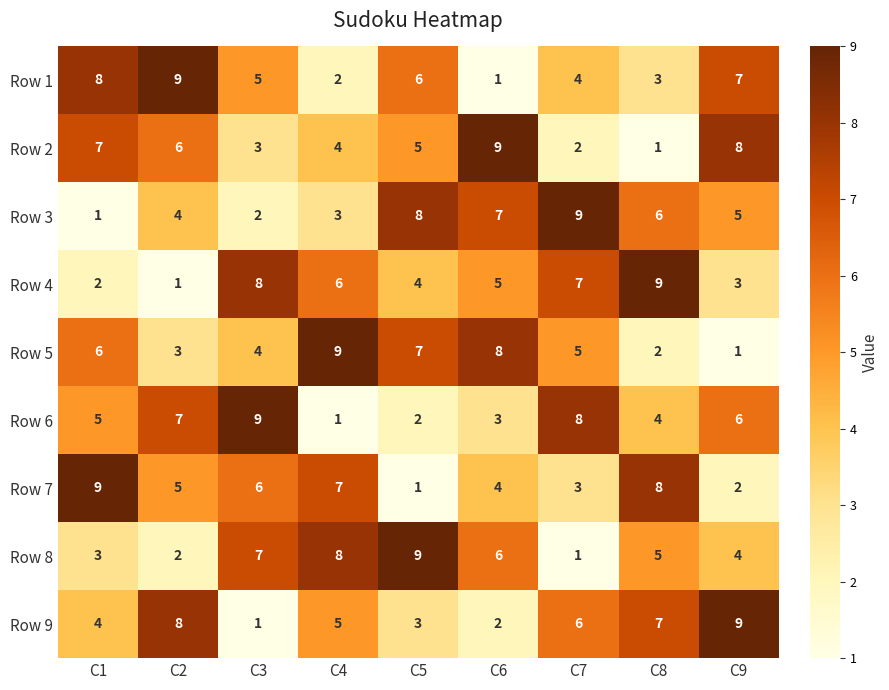

Which series changed the most between C3 and C8?

Row 9